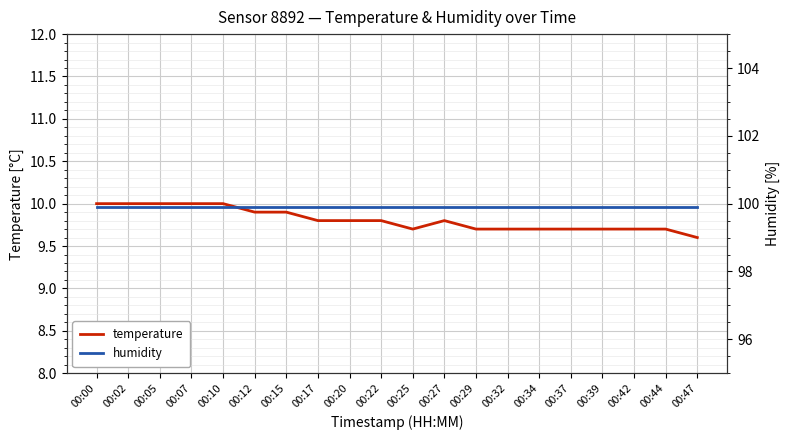

Which series has the largest range (max minus min)?

temperature